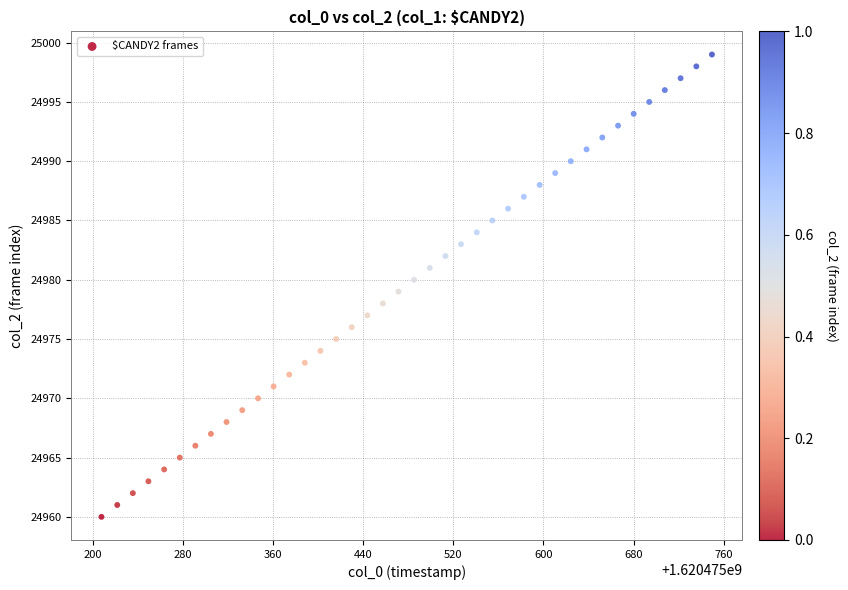

What is the range of Y values (max minus min)?

39